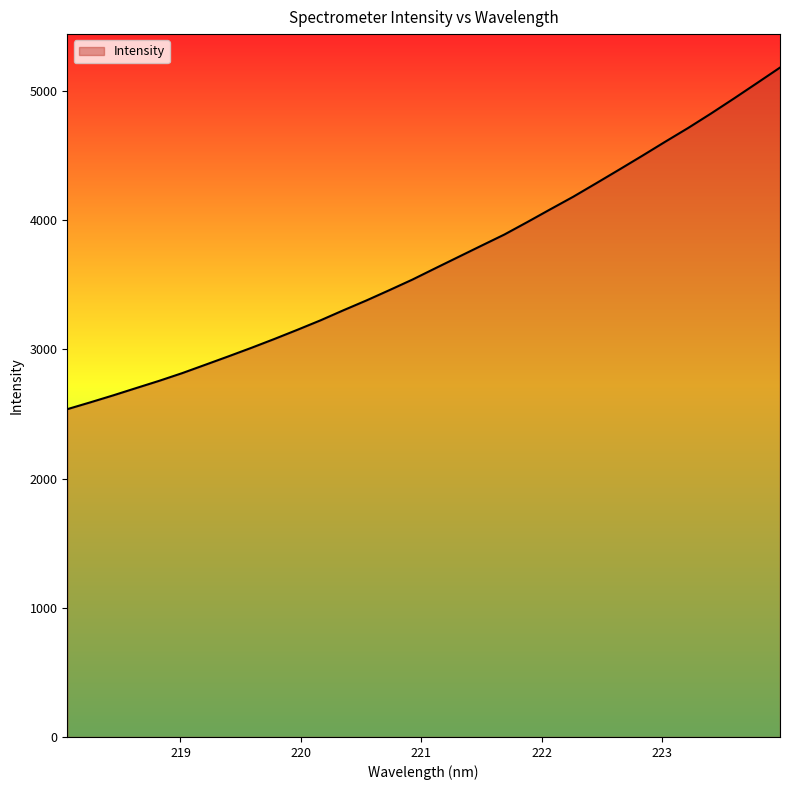

What is the difference between the maximum and minimum values?

2643.9